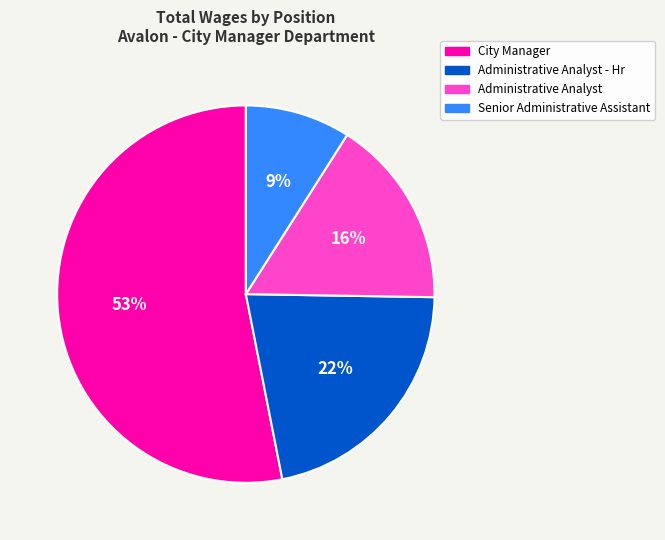

To the nearest percent, what is the combined percentage of Administrative Analyst - Hr and Administrative Analyst?

38%